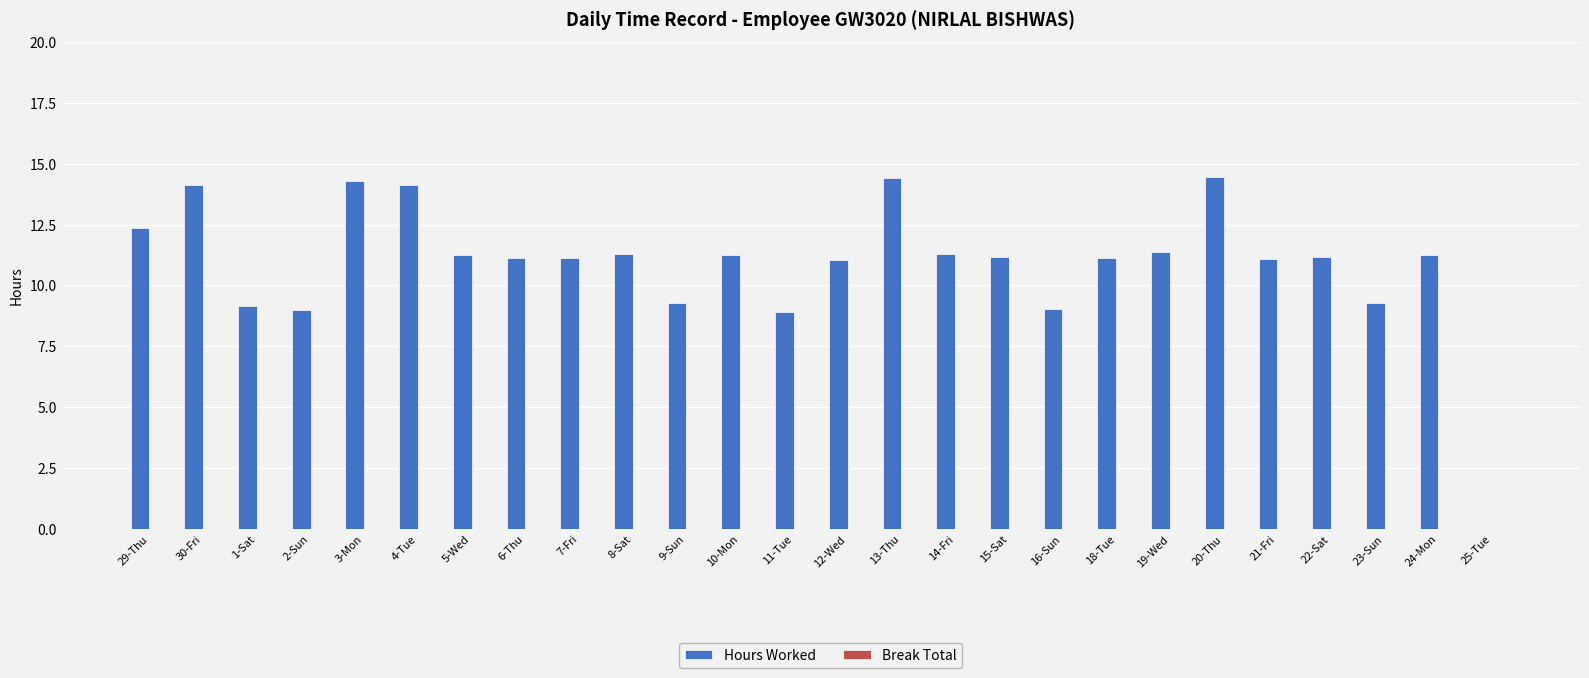

What is the sum of all values?

284.0